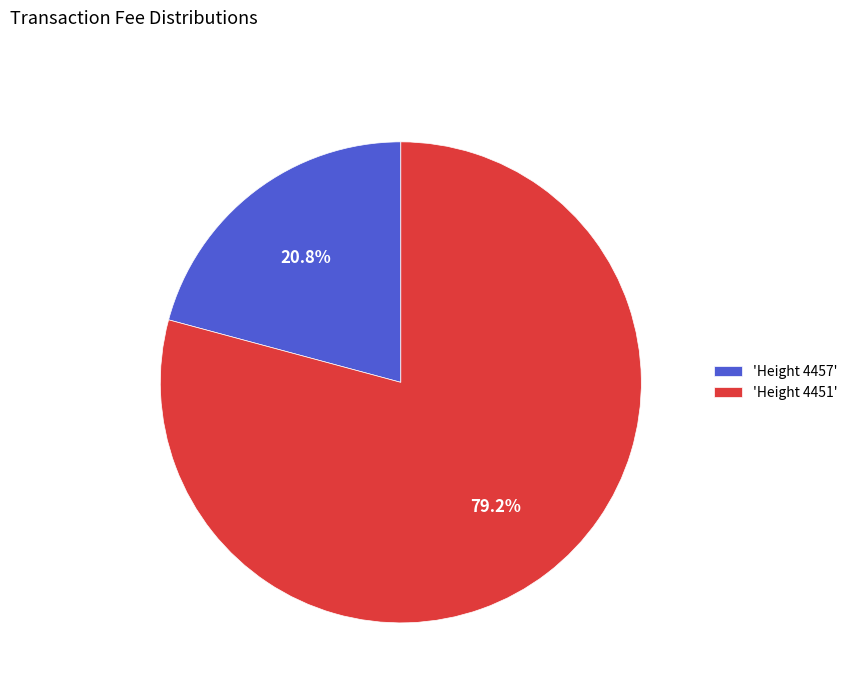

What percentage is NOT represented by 'Height 4451'?

20.8%